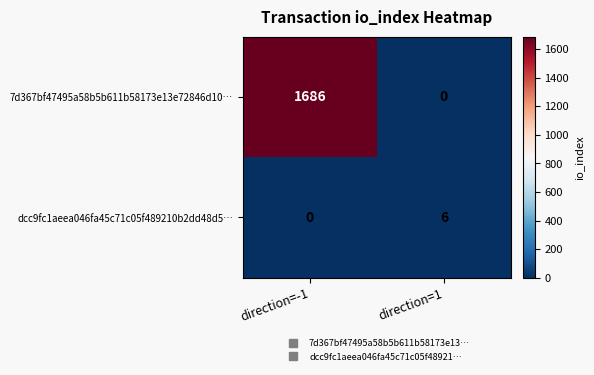

True or false: 7d367bf47495a58b5b611b58173e13e72846d10… has a value of -674 at direction=1.

False